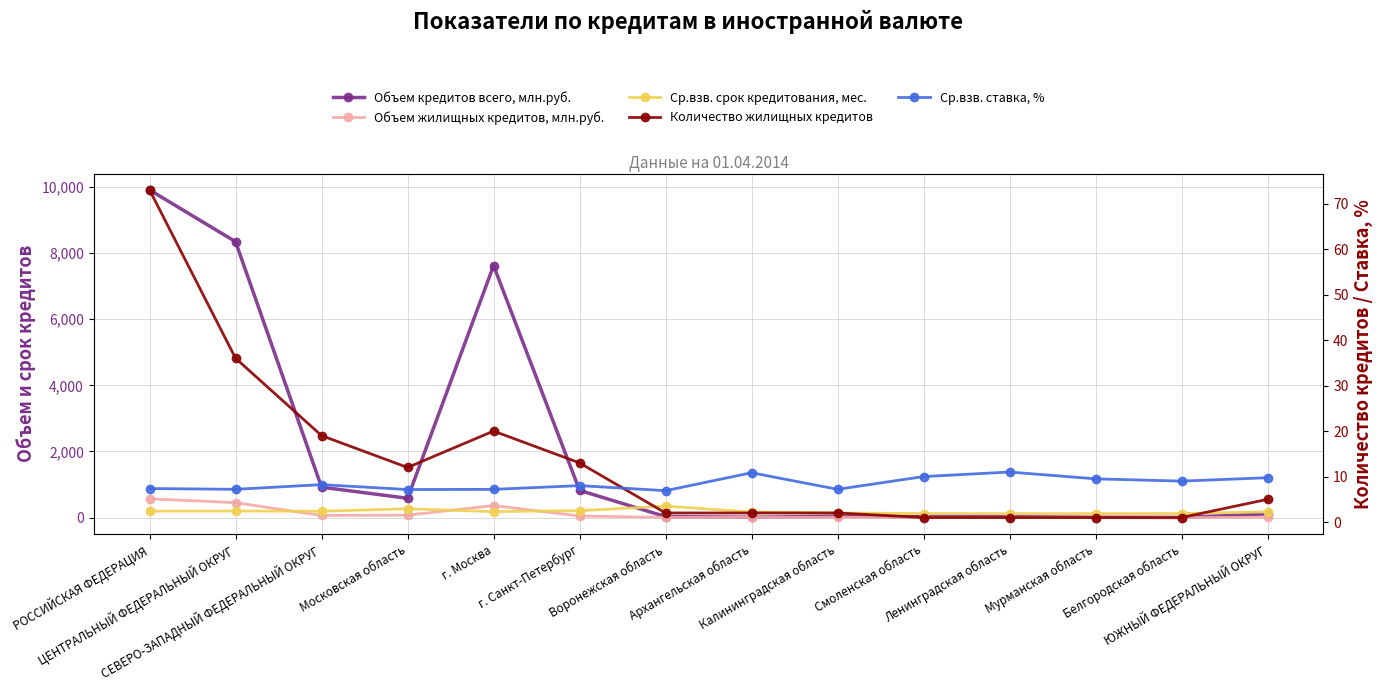

At г. Москва, list the series in order from largest to smallest.

Объем кредитов всего, млн.руб., Объем жилищных кредитов, млн.руб., Ср.взв. срок кредитования, мес., Количество жилищных кредитов, Ср.взв. ставка, %